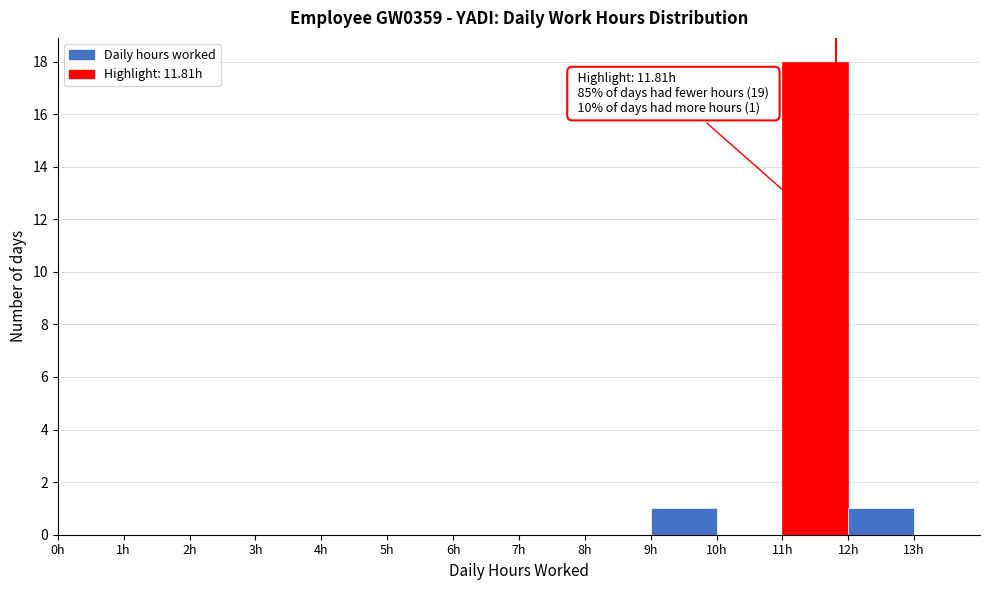

Which range on the x-axis has the tallest bar?

11 to 12